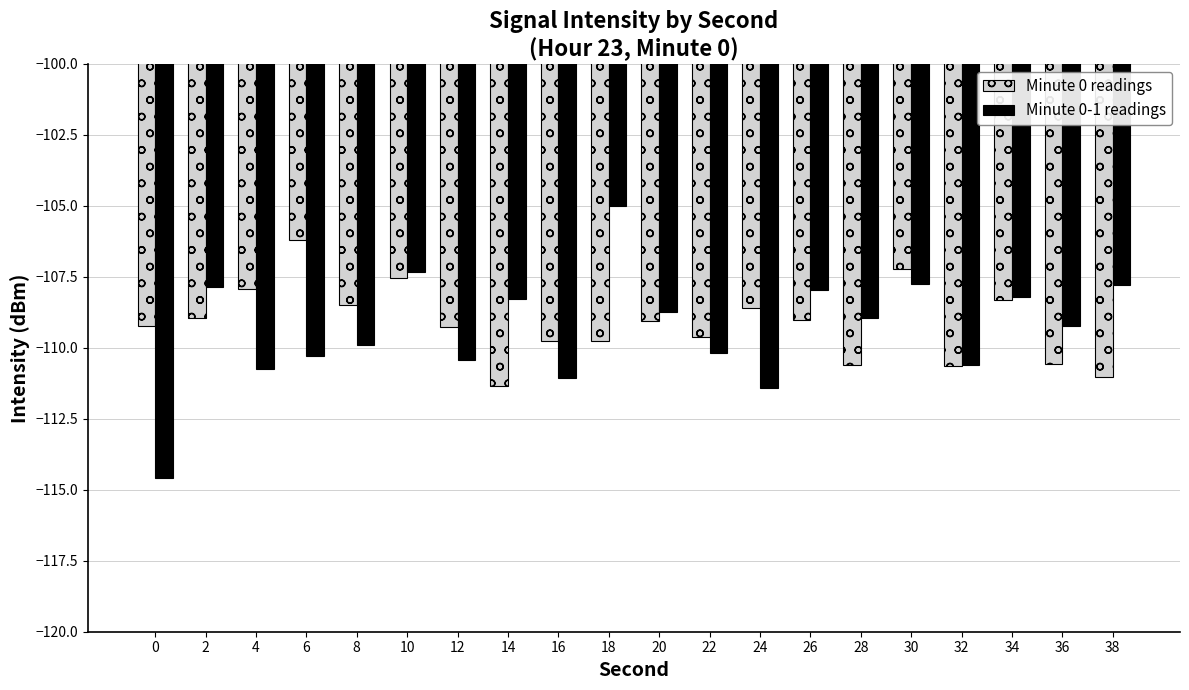

Where is Minute 0-1 readings nearest to the value -109?

28